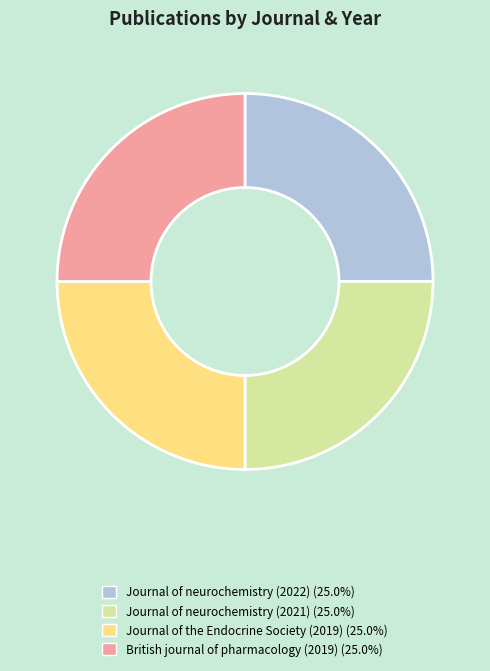

How many segments does this pie chart have?

4